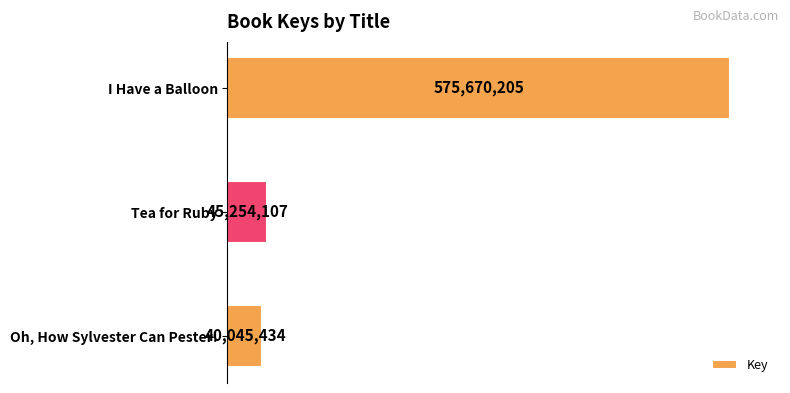

Are the bars horizontal?

Yes